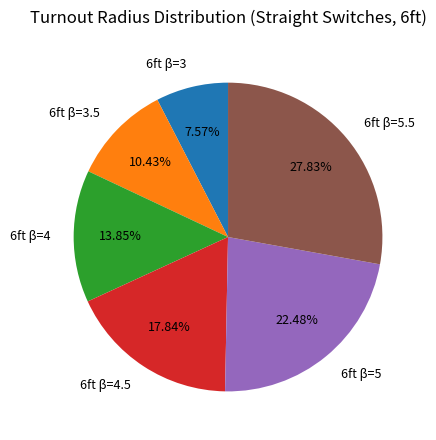

Approximately how many times larger is the value at 6ft β=4.5 compared to 6ft β=3?

2.4